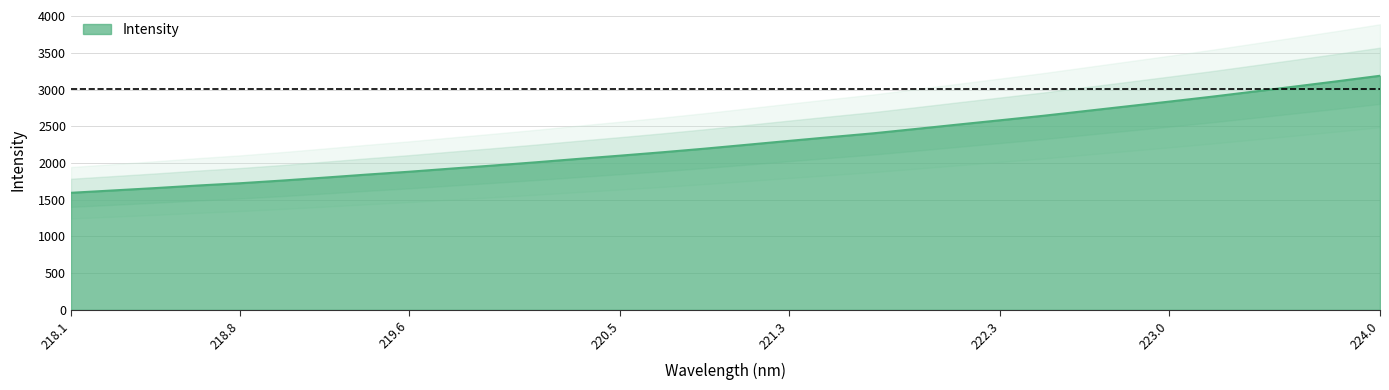

What is the maximum value for Intensity?

3188.5